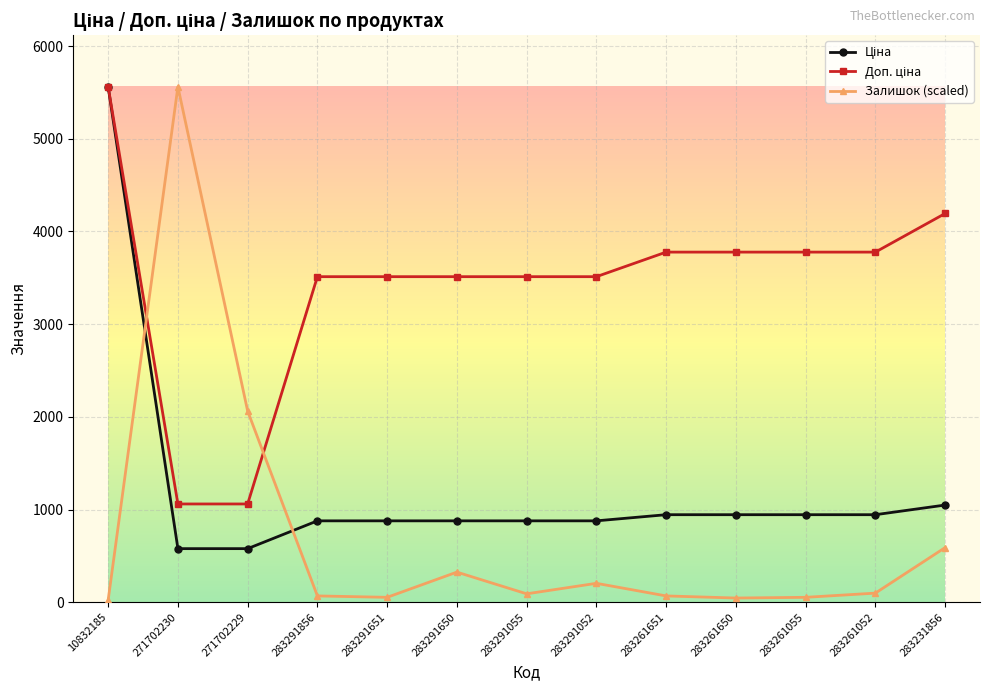

What position from the right is 10832185?

13